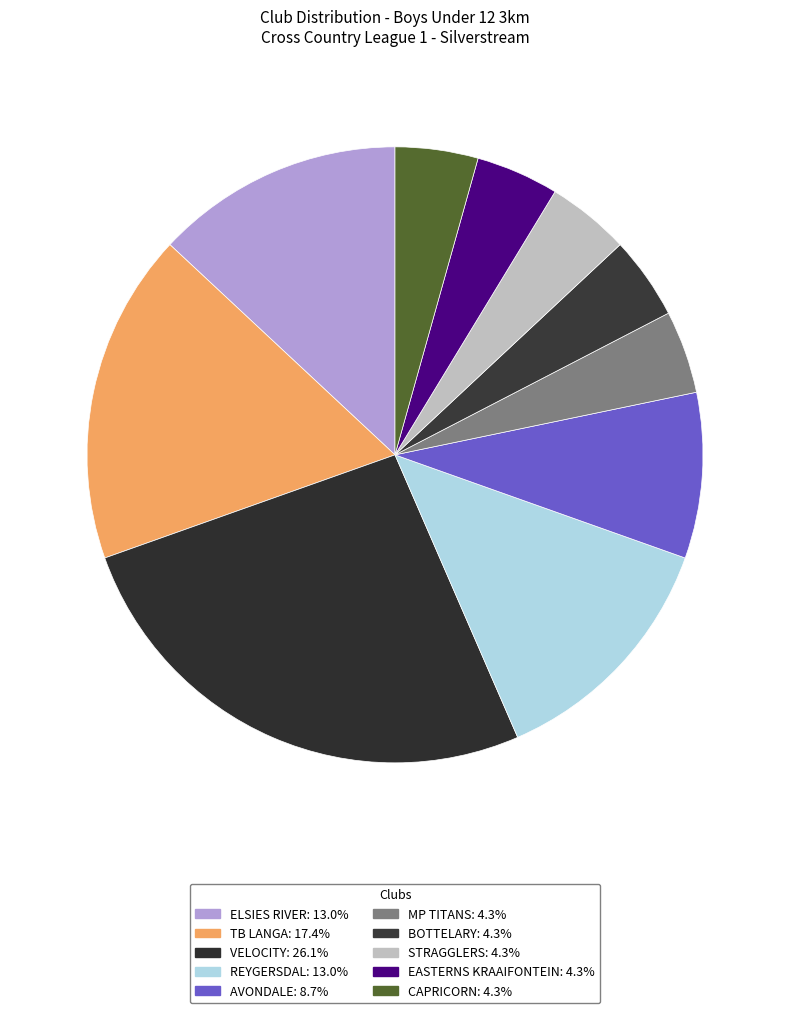

How many segments does this pie chart have?

10